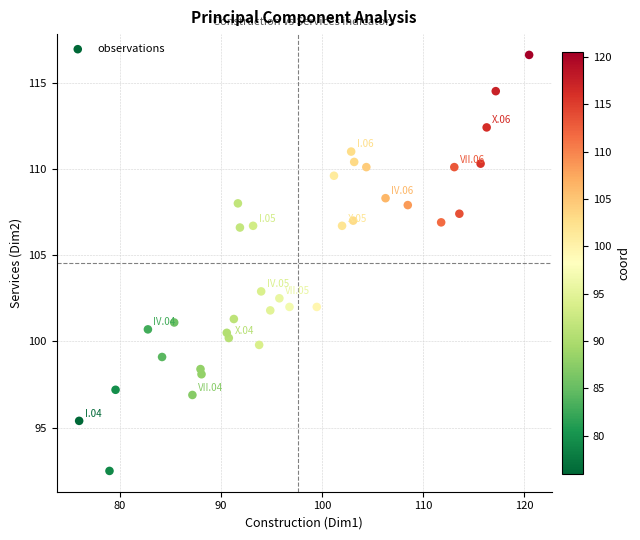

What Y value in the scatter plot is closest to 104?

102.9